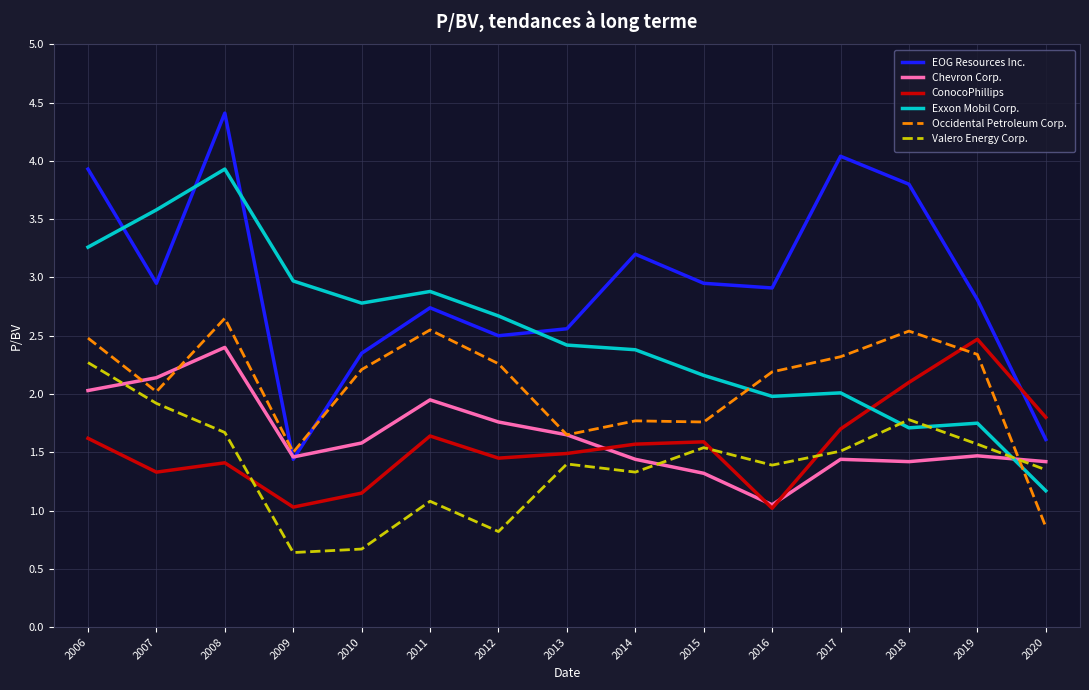

What is the minimum value shown in the chart?

0.6